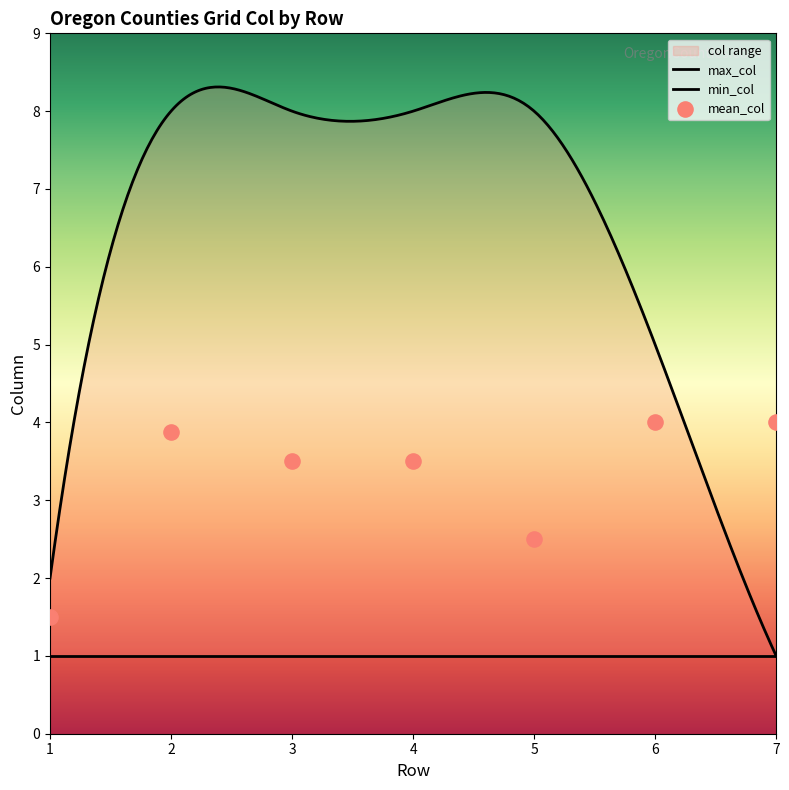

What are all the series names shown in the legend?

max_col, min_col, mean_col